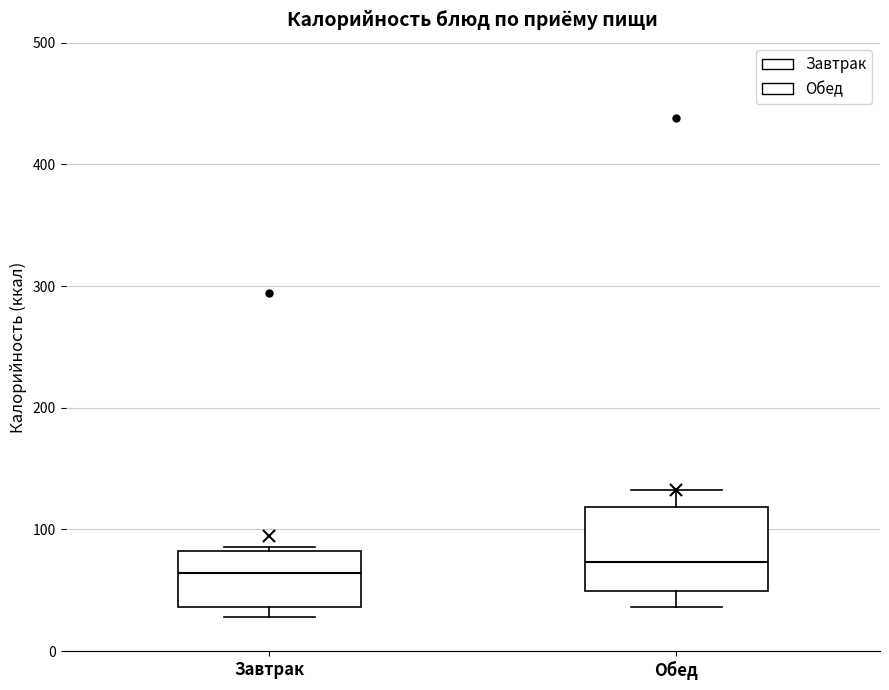

Reading left to right, transcribe this box plot: for each box, give where its median line is, the range the box spans, and where its two whiskers end, as read against the y-axis. The values are not printed on the chart, so give them approximately, as read against the axis.

Завтрак: median 60, box 40 to 80, whiskers 30 to 90
Обед: median 70, box 50 to 120, whiskers 40 to 130